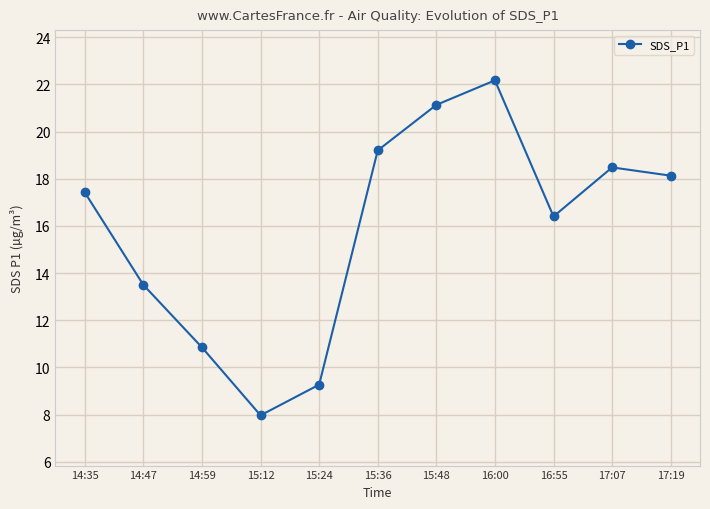

What is the label of the 7th point from the right?

15:24